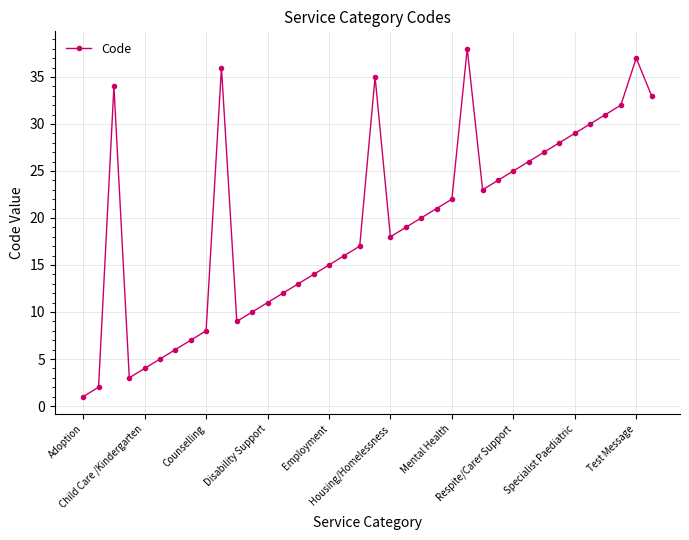

What is the difference between the maximum and minimum values?

37